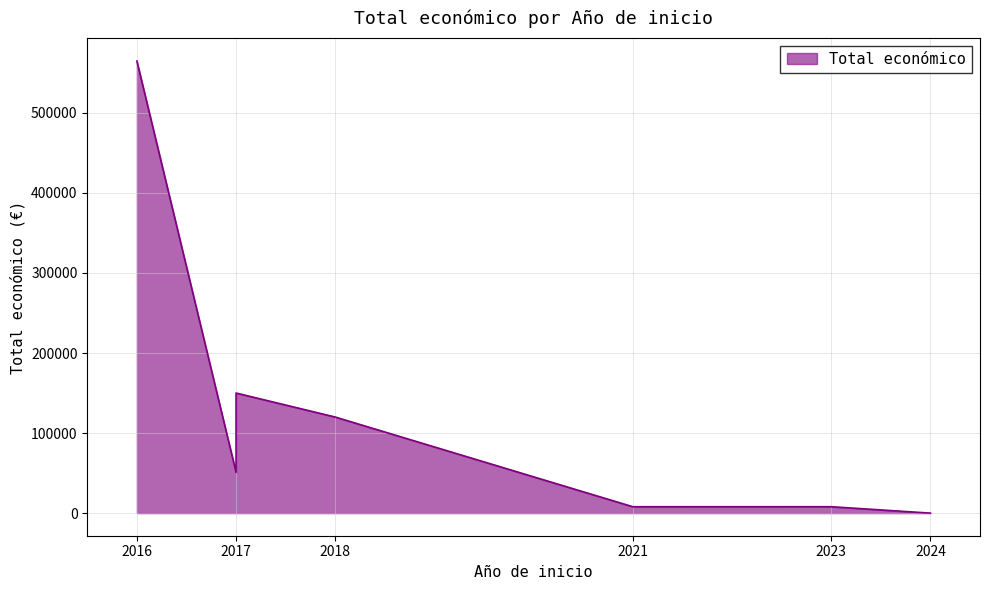

What is the difference between the second highest and second lowest values?

142020